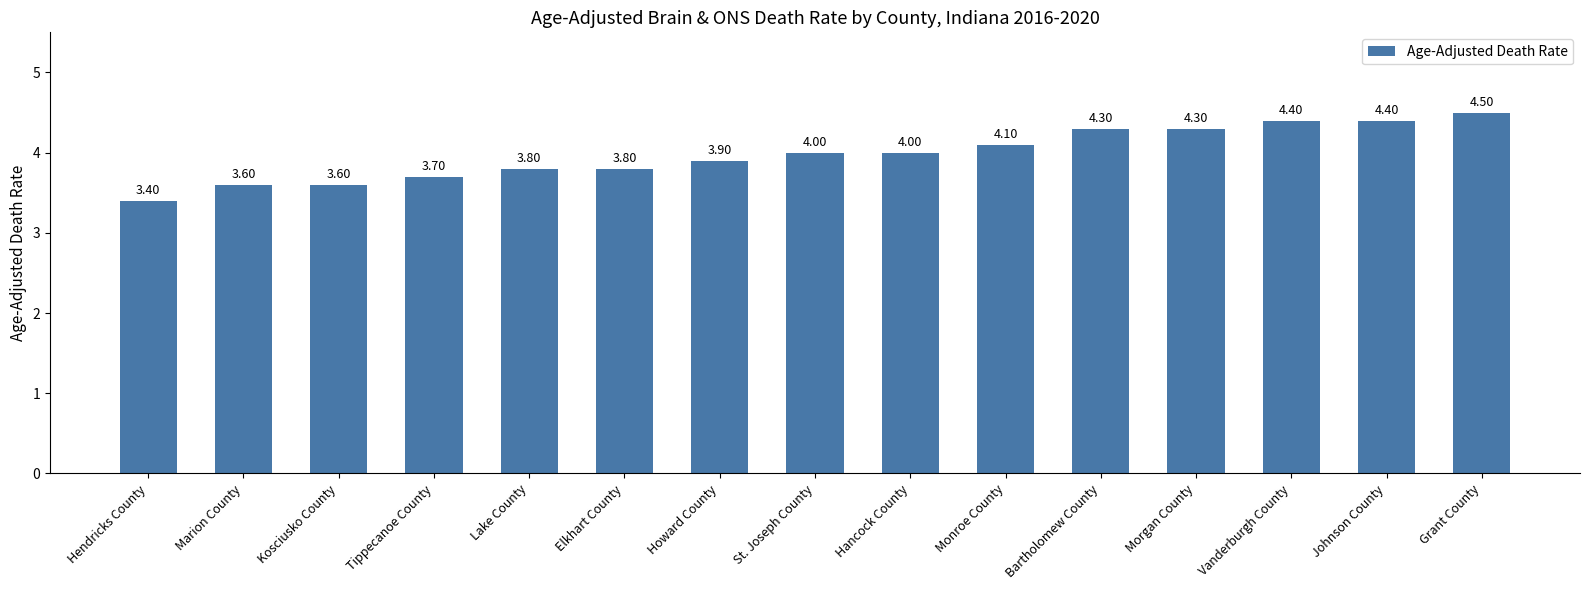

How many bars are there in total?

15